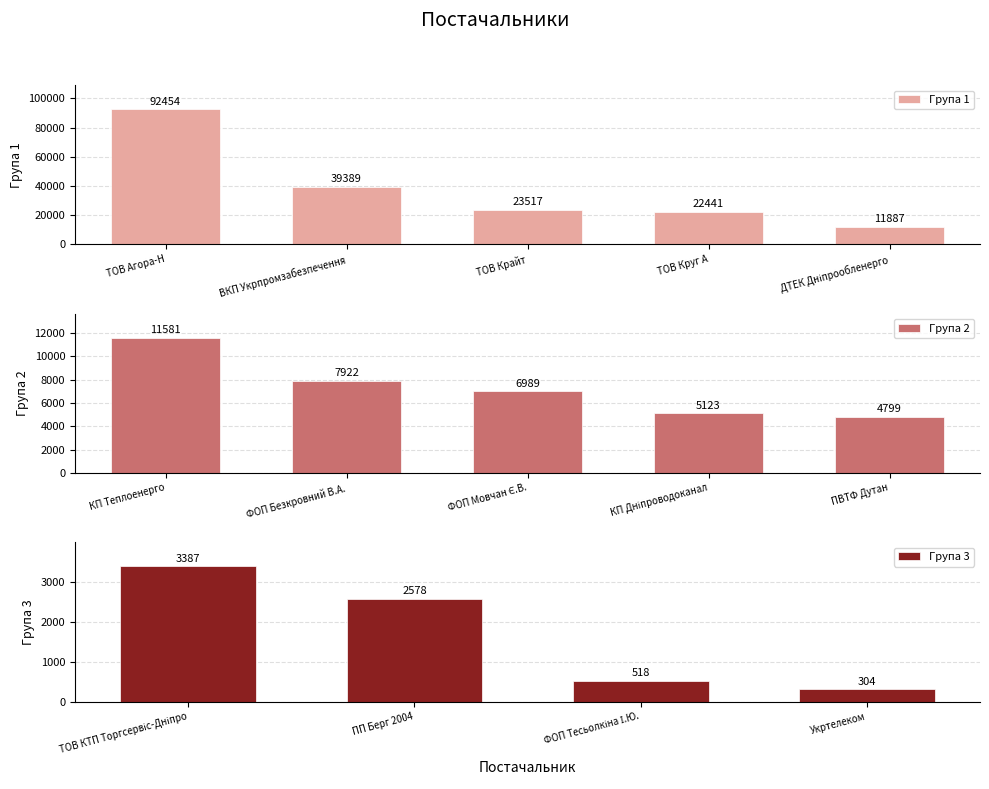

What is the lowest value of the Група 1 series?

11887.2